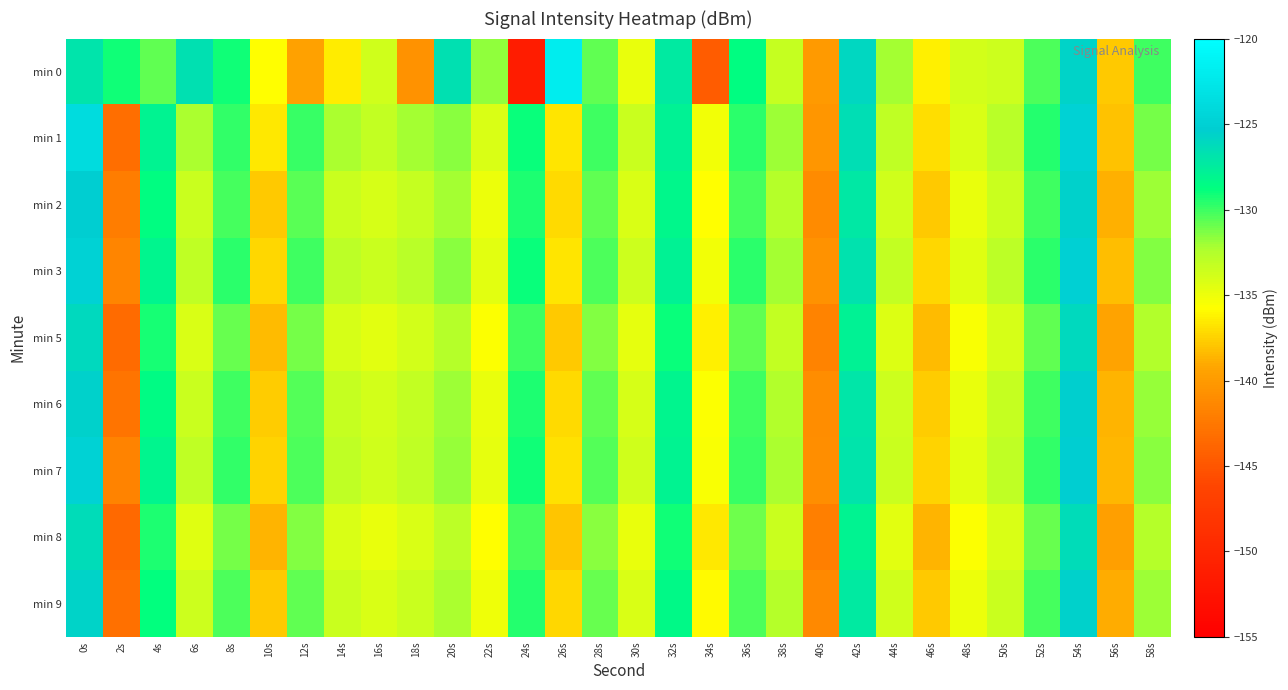

What is the spread (max minus min) of values at 54s?

1.4